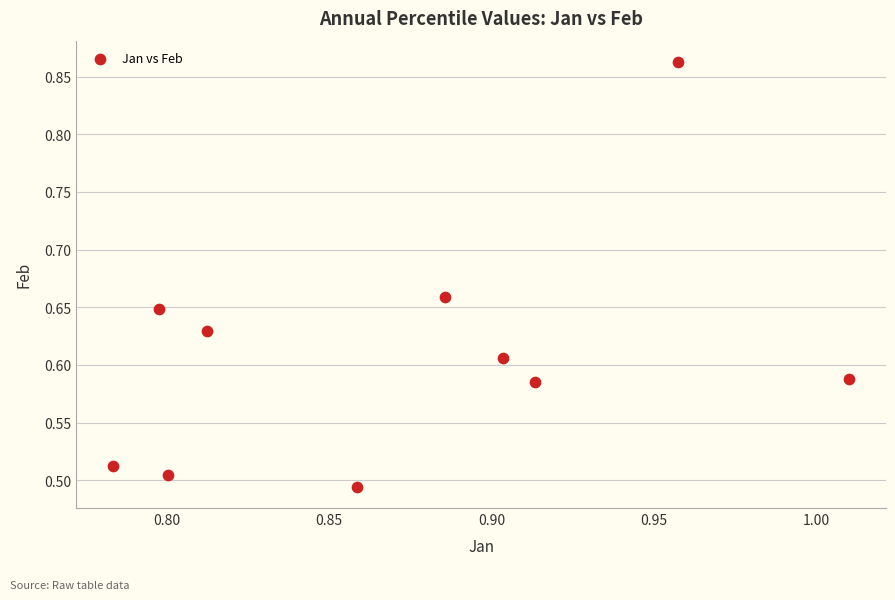

What is the range of Y values (max minus min)?

0.4